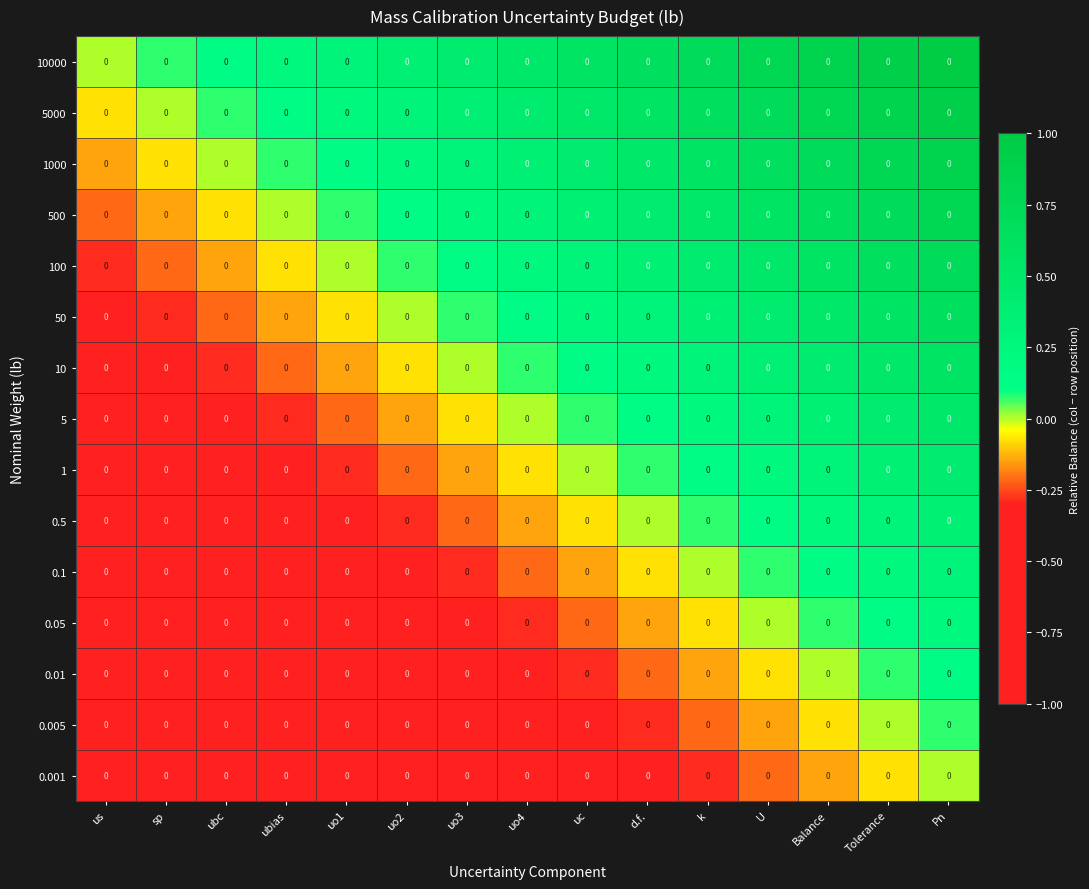

At which category is the sum across all series the highest?

Pn